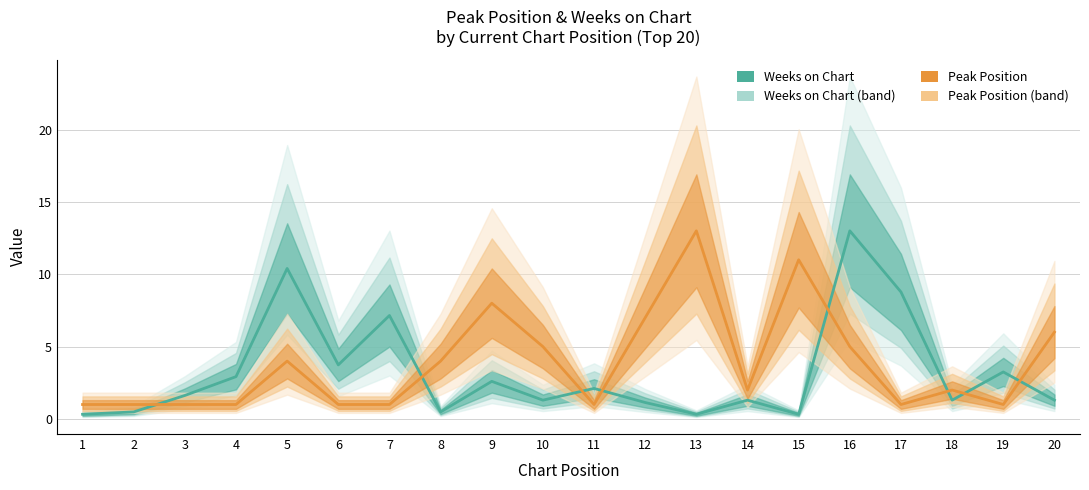

What is the maximum value for Peak Position?

13.0